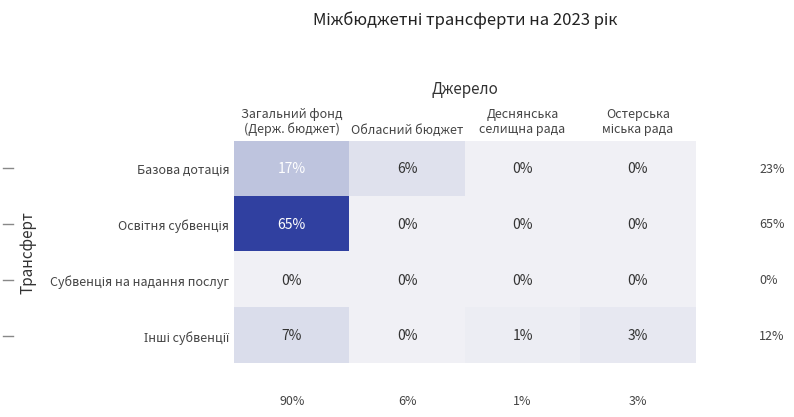

What is the difference between the highest and lowest values at Обласний бюджет?

6